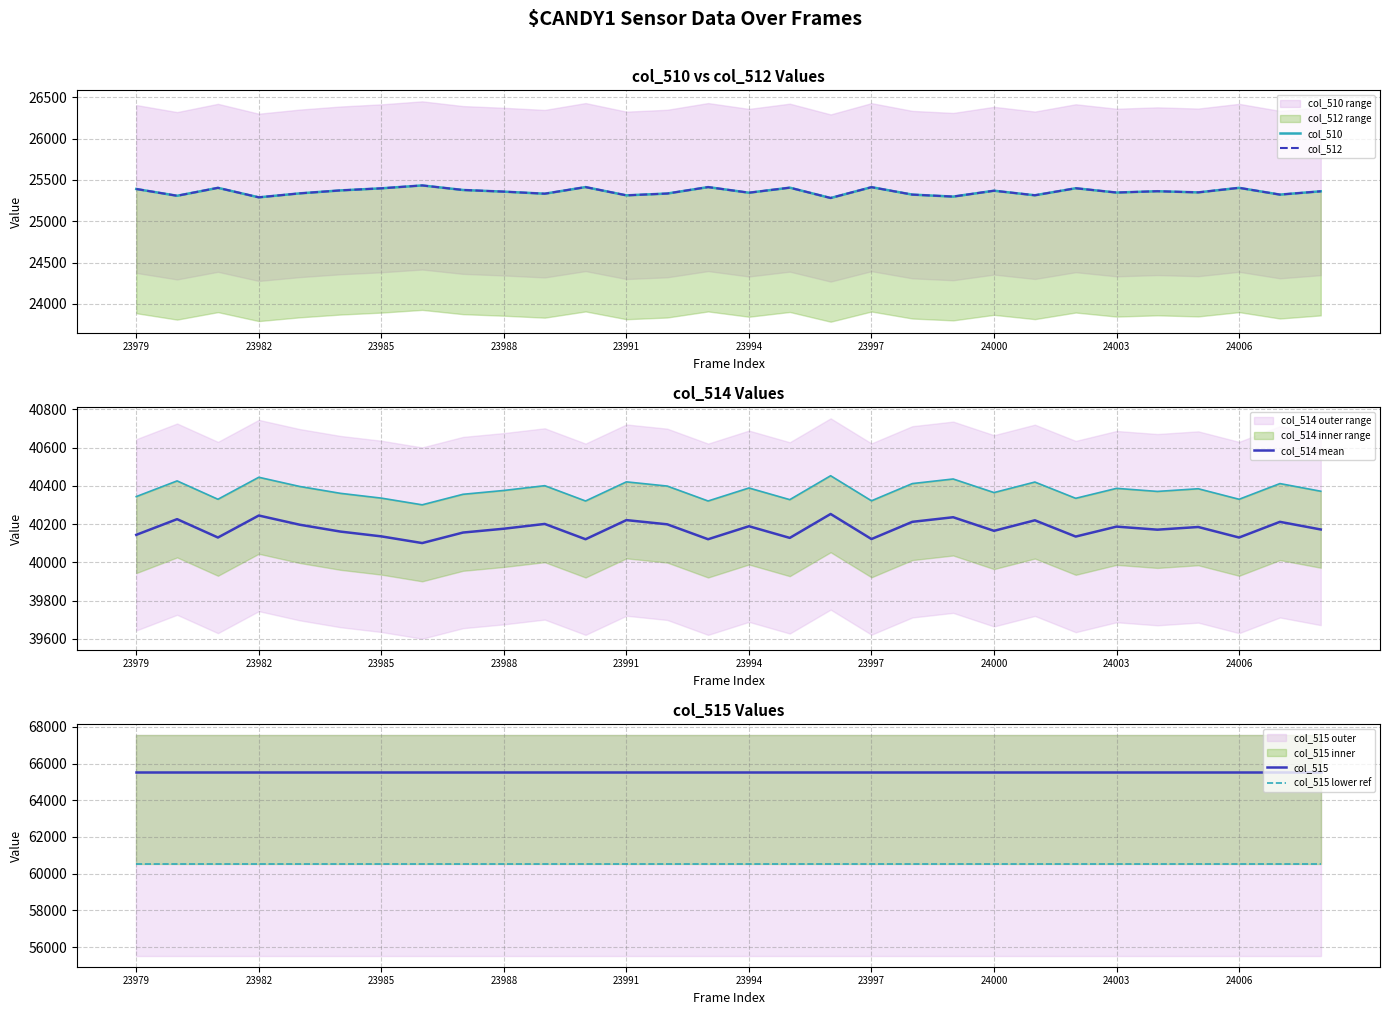

Reading left to right, list all the values displayed in this chart.

col_510: 25391	25309	25405	25290	25338	25374	25399	25434	25379	25359	25334	25414	25314	25336	25414	25346	25407	25282	25413	25323	25299	25370	25315	25400	25348	25364	25350	25405	25323	25363
col_512: 25391	25309	25405	25290	25338	25374	25399	25434	25379	25359	25334	25414	25314	25336	25414	25346	25407	25282	25413	25323	25299	25370	25315	25400	25348	25364	25350	25405	25323	25363
col_514 mean: 40144	40226	40130	40245	40197	40161	40136	40101	40156	40176	40201	40121	40221	40199	40121	40189	40128	40253	40122	40212	40236	40165	40220	40135	40187	40171	40185	40130	40212	40172
col_515: 65535	65535	65535	65535	65535	65535	65535	65535	65535	65535	65535	65535	65535	65535	65535	65535	65535	65535	65535	65535	65535	65535	65535	65535	65535	65535	65535	65535	65535	65535
col_515 lower ref: 60535	60535	60535	60535	60535	60535	60535	60535	60535	60535	60535	60535	60535	60535	60535	60535	60535	60535	60535	60535	60535	60535	60535	60535	60535	60535	60535	60535	60535	60535